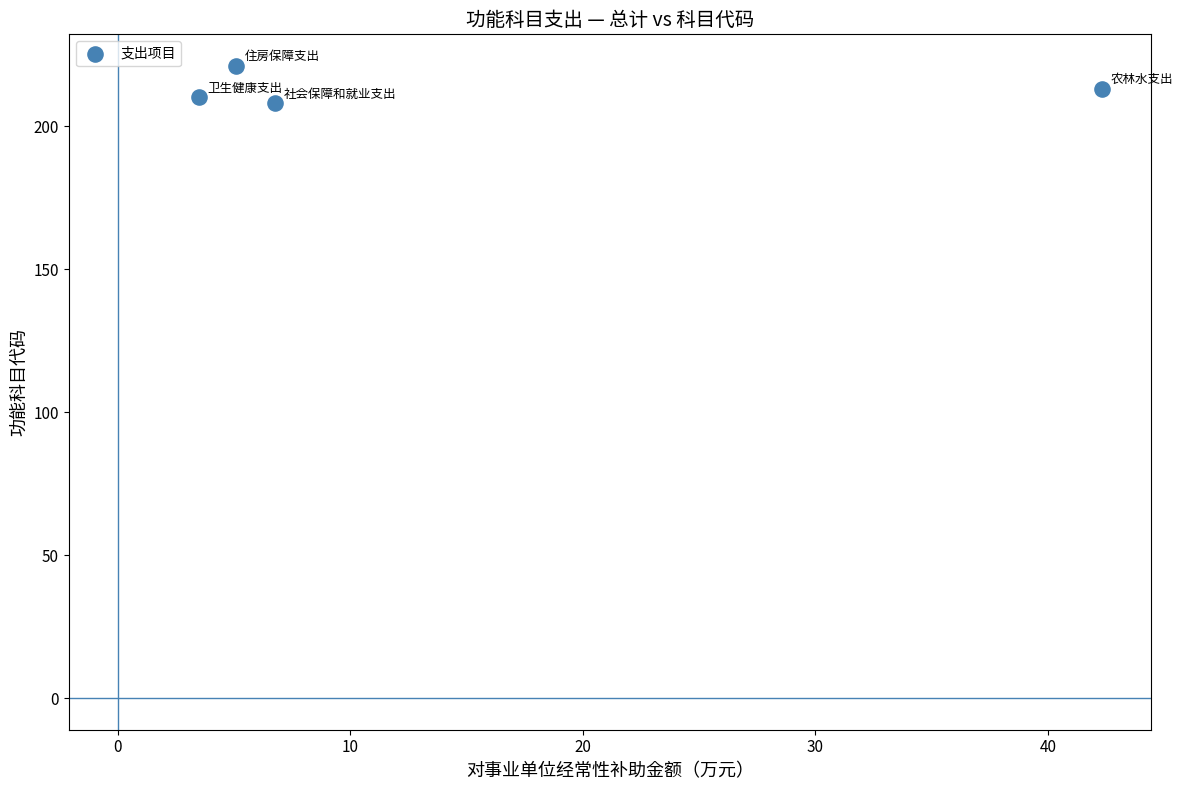

What is the average Y value?

213